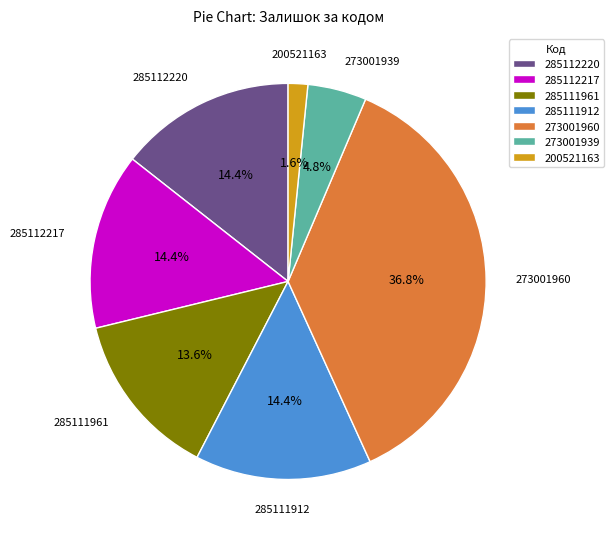

To the nearest percent, what is the difference between the 273001960 and 285112220 slice percentages?

22%